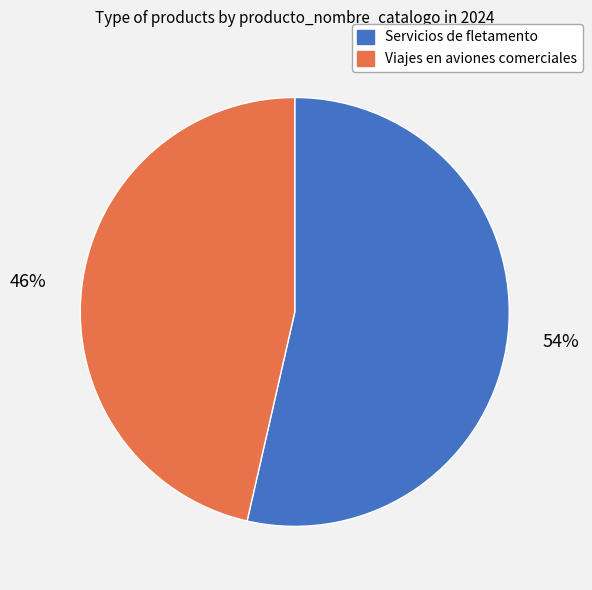

Is the sum of Servicios de fletamento and Viajes en aviones comerciales greater than half?

Yes